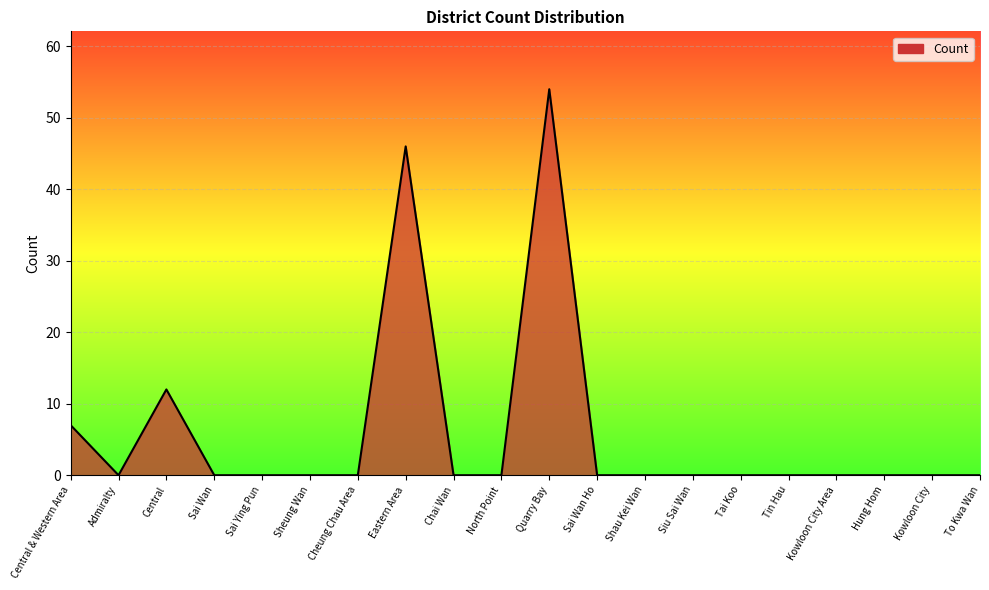

Reading right to left, transcribe all the data shown in this chart.

0	0	0	0	0	0	0	0	0	54	0	0	46	0	0	0	0	12	0	7